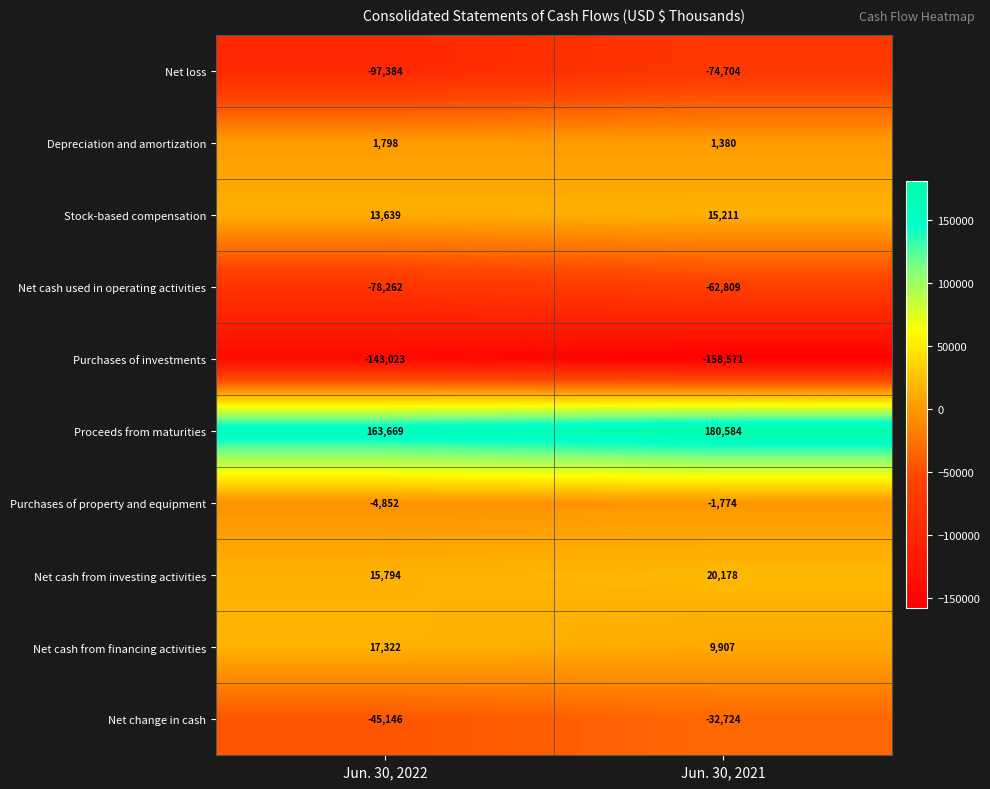

Reading left to right, list all the values displayed in this chart.

Net loss: Jun. 30, 2022=-97384	Jun. 30, 2021=-74704
Depreciation and amortization: Jun. 30, 2022=1798	Jun. 30, 2021=1380
Stock-based compensation: Jun. 30, 2022=13639	Jun. 30, 2021=15211
Net cash used in operating activities: Jun. 30, 2022=-78262	Jun. 30, 2021=-62809
Purchases of investments: Jun. 30, 2022=-143023	Jun. 30, 2021=-158571
Proceeds from maturities: Jun. 30, 2022=163669	Jun. 30, 2021=180584
Purchases of property and equipment: Jun. 30, 2022=-4852	Jun. 30, 2021=-1774
Net cash from investing activities: Jun. 30, 2022=15794	Jun. 30, 2021=20178
Net cash from financing activities: Jun. 30, 2022=17322	Jun. 30, 2021=9907
Net change in cash: Jun. 30, 2022=-45146	Jun. 30, 2021=-32724